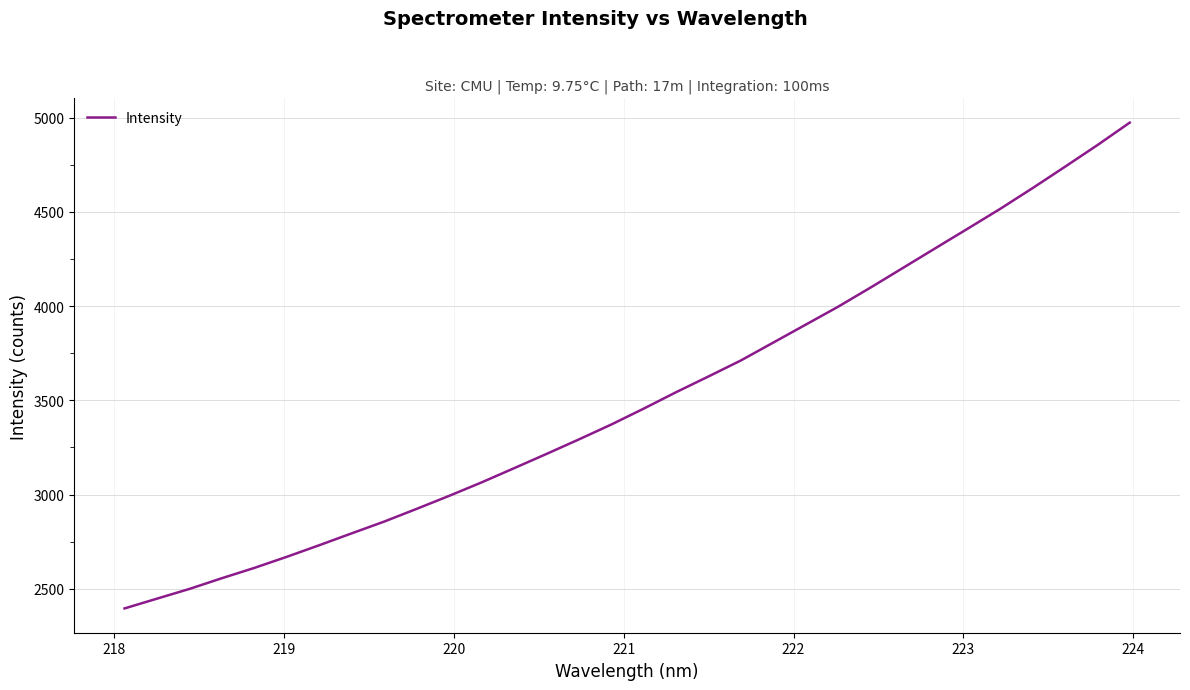

What is the maximum value shown in the chart?

4974.3